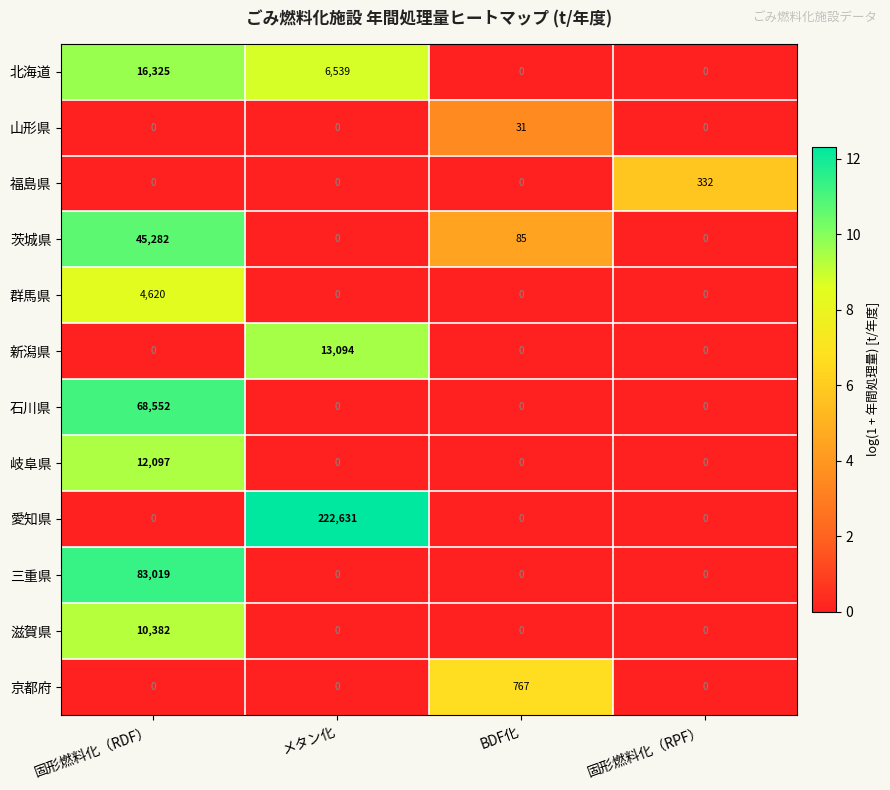

What is the total value across all series at 固形燃料化（RPF）?

332